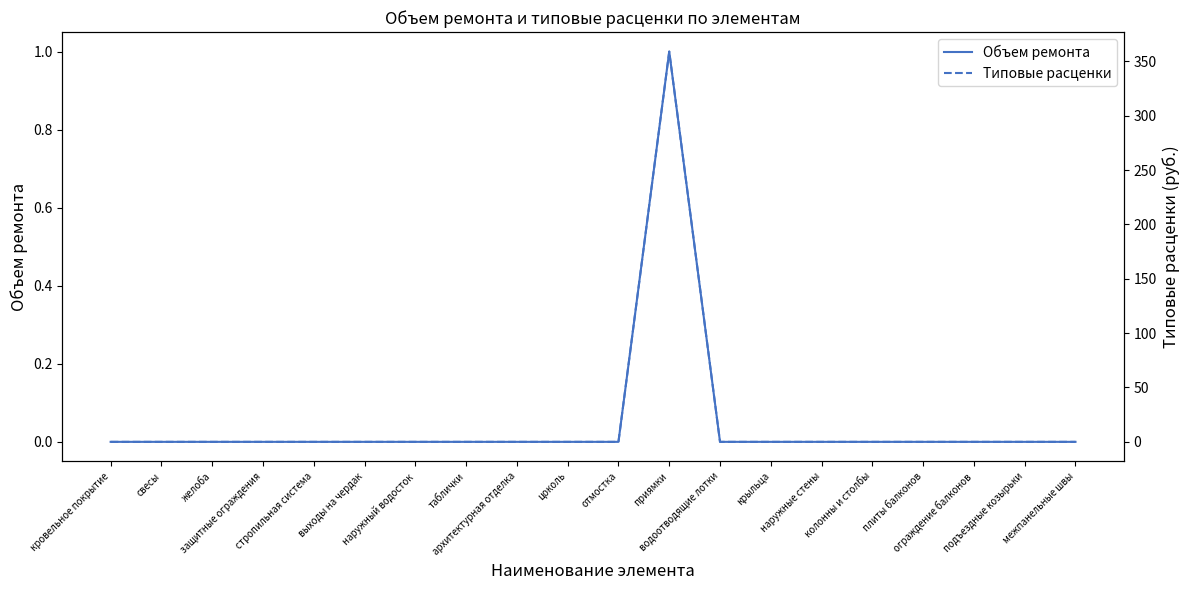

Does the chart have visible grid lines?

No